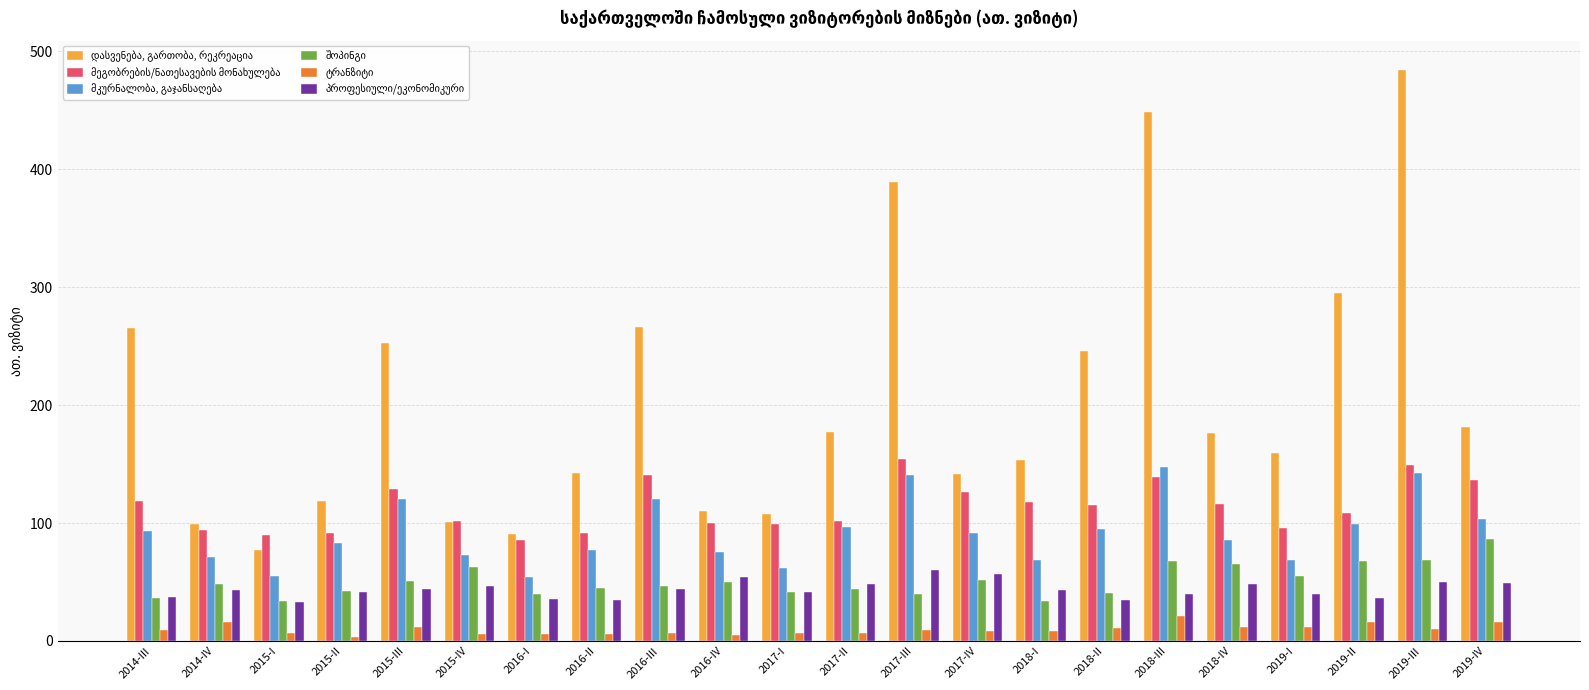

Which label corresponds to the largest value in the chart?

2019-III